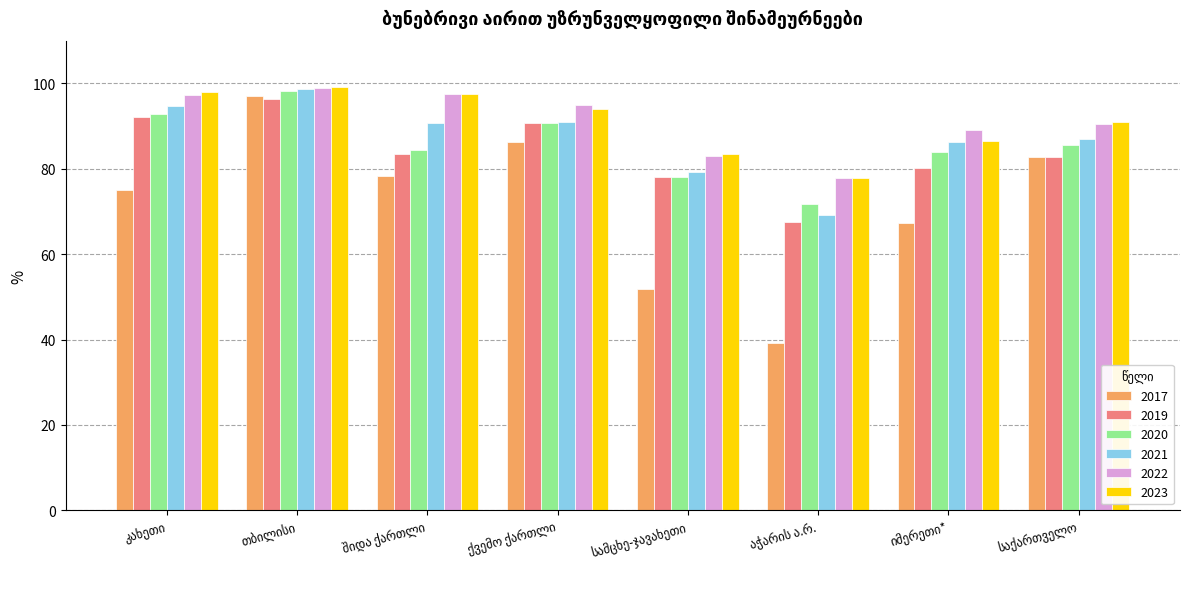

What are all the series names shown in the legend?

2017, 2019, 2020, 2021, 2022, 2023